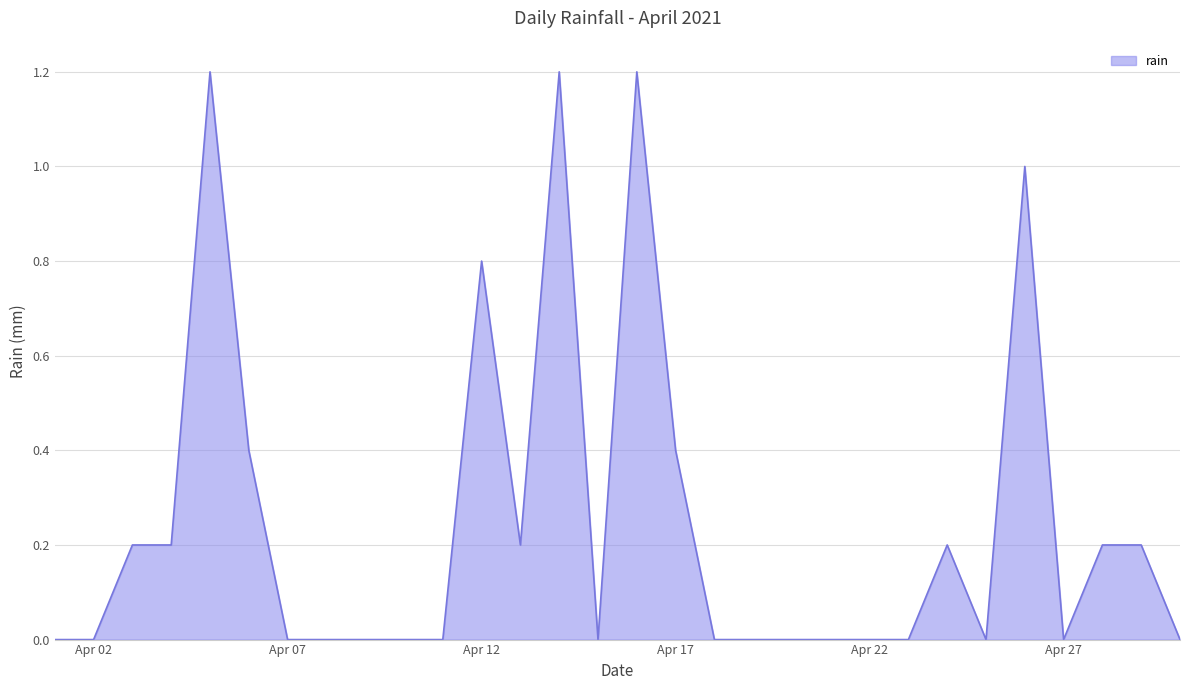

What is the maximum value shown in the chart?

1.2